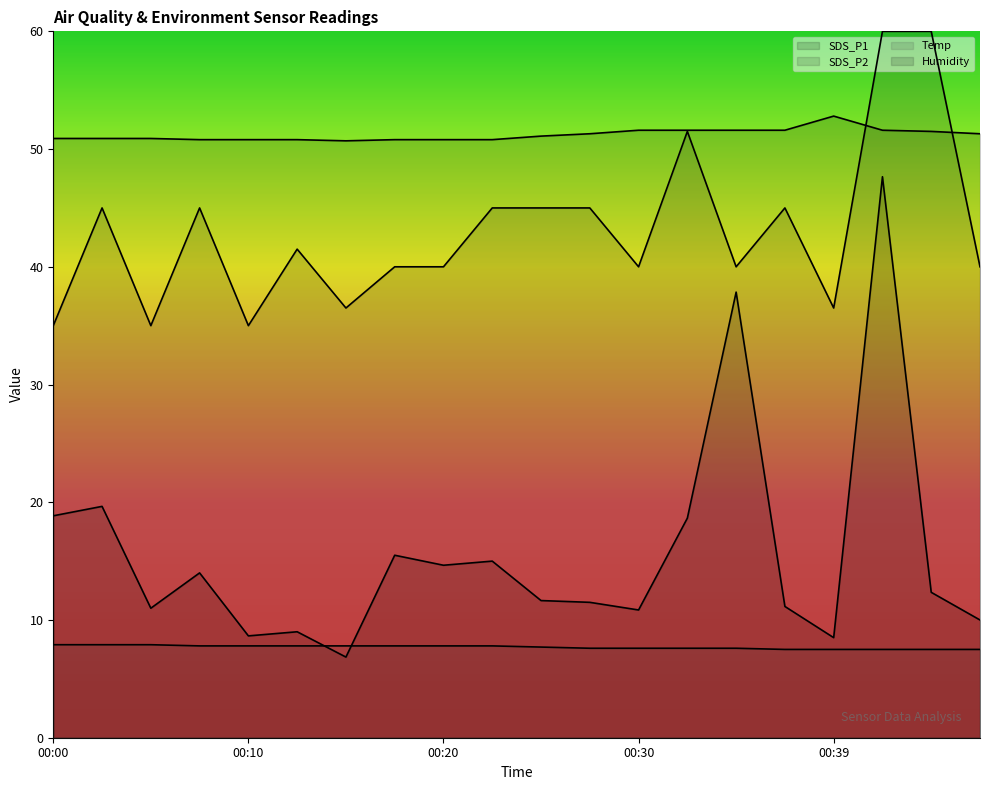

Reading right to left, extract all data points from this chart.

SDS_P1: 10.0	12.4	47.6	8.5	11.2	37.9	18.6	10.8	11.5	11.7	15.0	14.7	15.5	6.9	9.0	8.7	14.0	11.0	19.7	18.9
SDS_P2: 40.0	60.0	60.0	36.5	45.0	40.0	51.5	40.0	45.0	45.0	45.0	40.0	40.0	36.5	41.5	35.0	45.0	35.0	45.0	35.0
Temp: 7.5	7.5	7.5	7.5	7.5	7.6	7.6	7.6	7.6	7.7	7.8	7.8	7.8	7.8	7.8	7.8	7.8	7.9	7.9	7.9
Humidity: 51.3	51.5	51.6	52.8	51.6	51.6	51.6	51.6	51.3	51.1	50.8	50.8	50.8	50.7	50.8	50.8	50.8	50.9	50.9	50.9